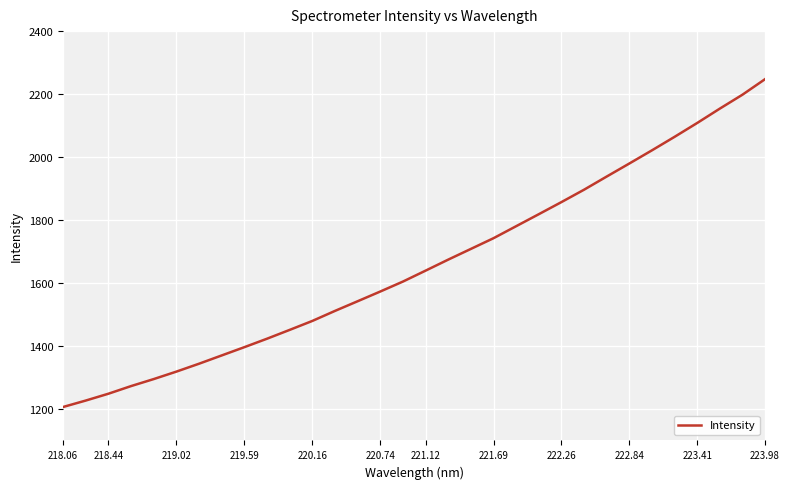

What is the smallest value displayed?

1206.2